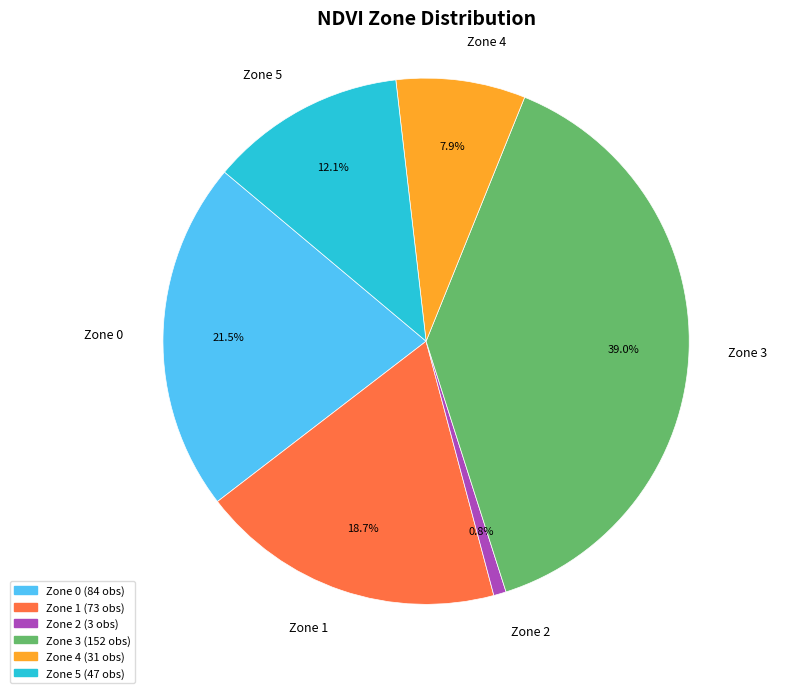

To the nearest percent, what is the difference between the largest and smallest slice percentages?

38%